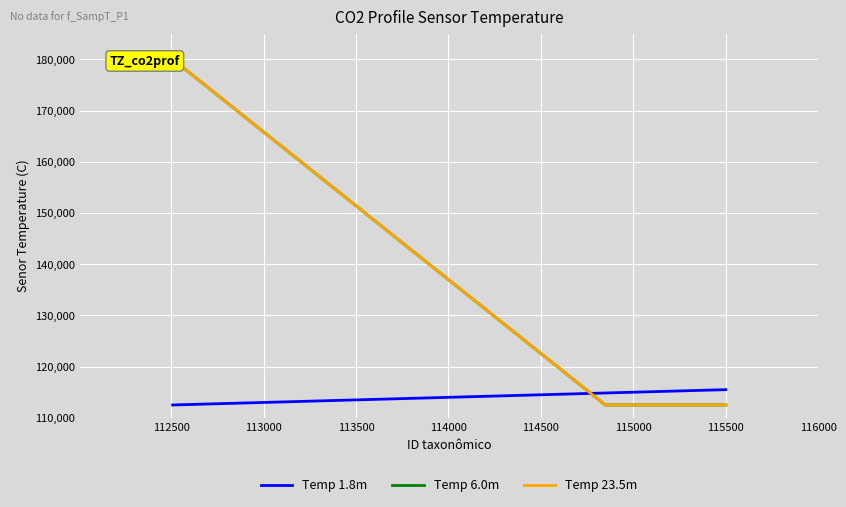

At which label does Temp 6.0m reach its peak?

113000